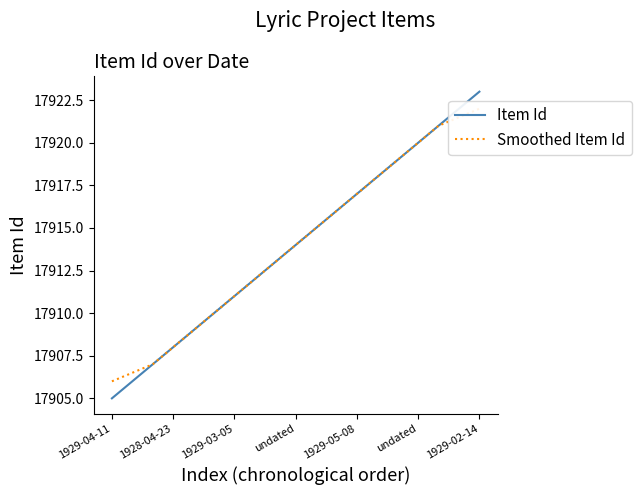

How many lines are shown in the chart?

2